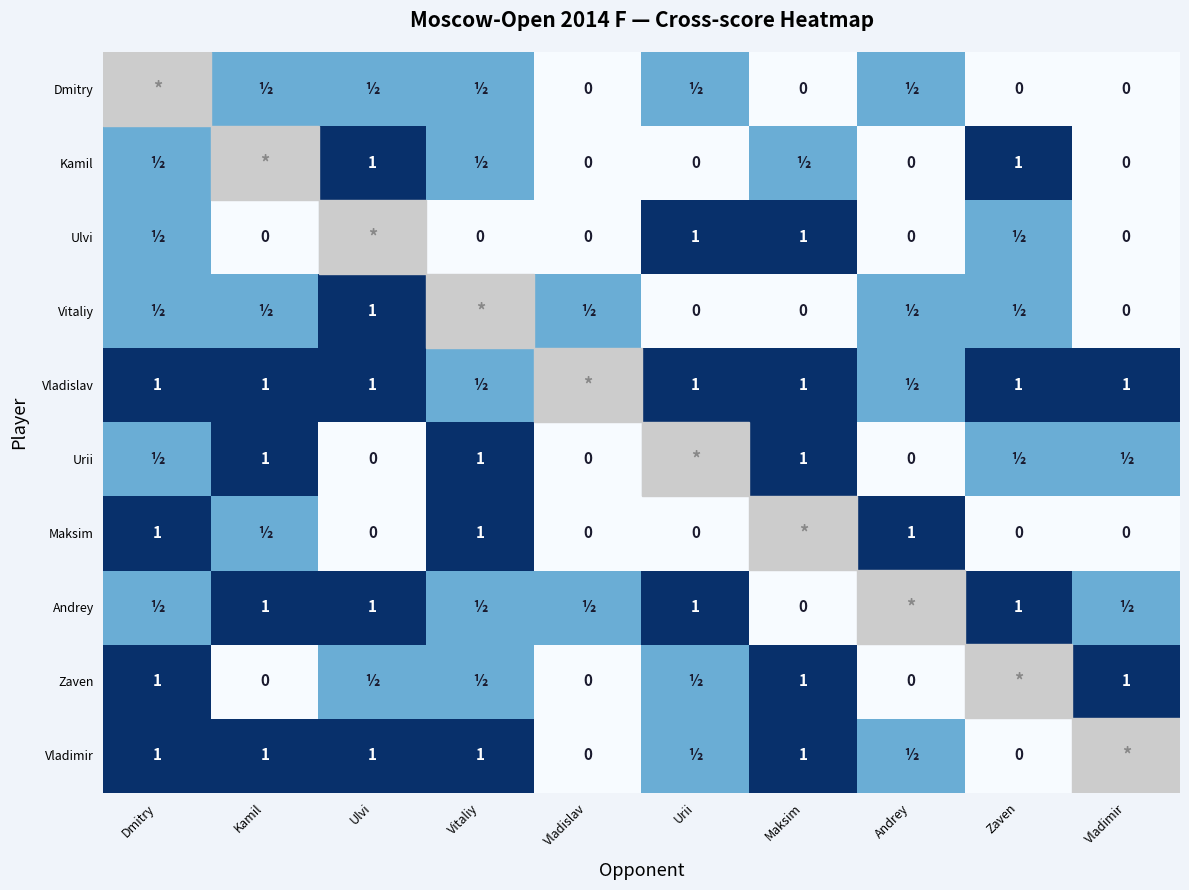

Which category has the lowest value across all series?

Vladislav